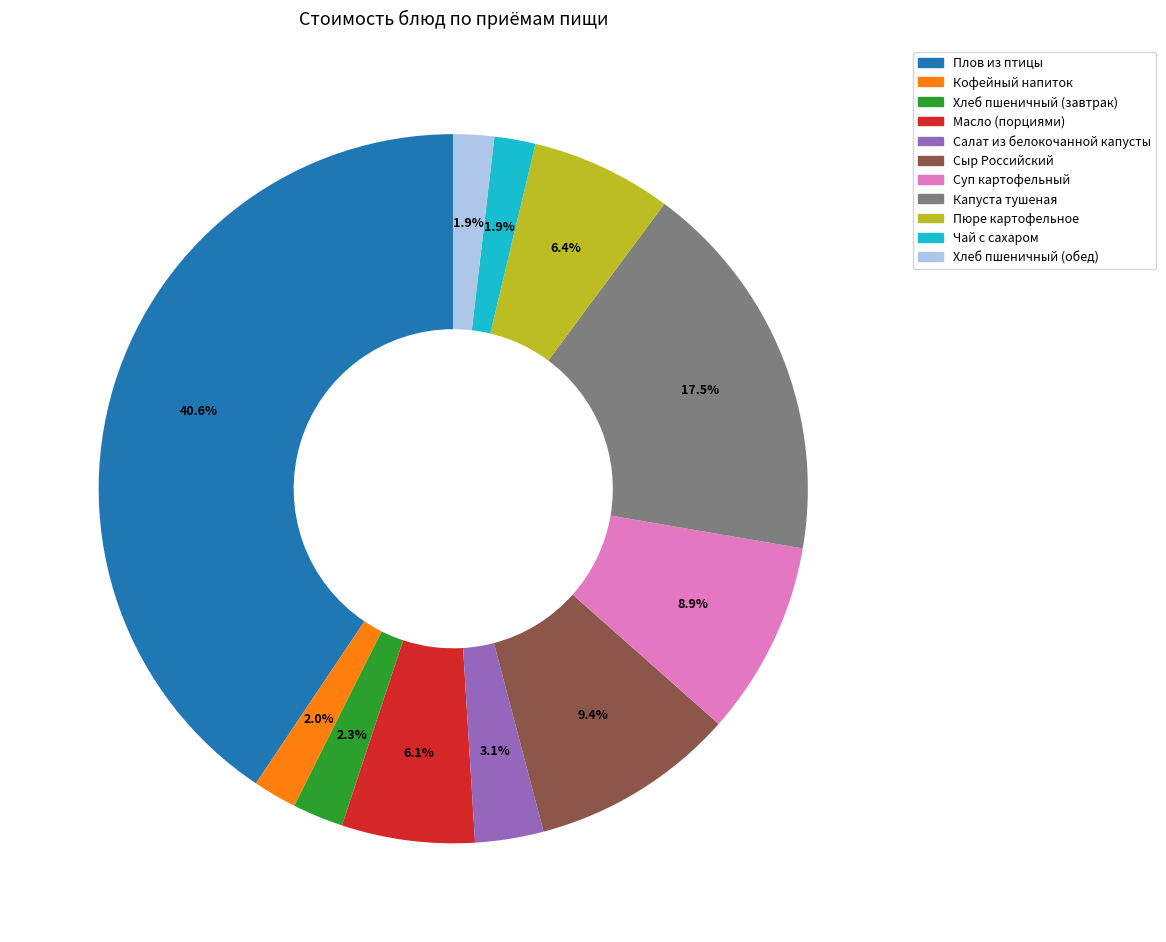

Which has a higher value, Суп картофельный or Чай с сахаром?

Суп картофельный